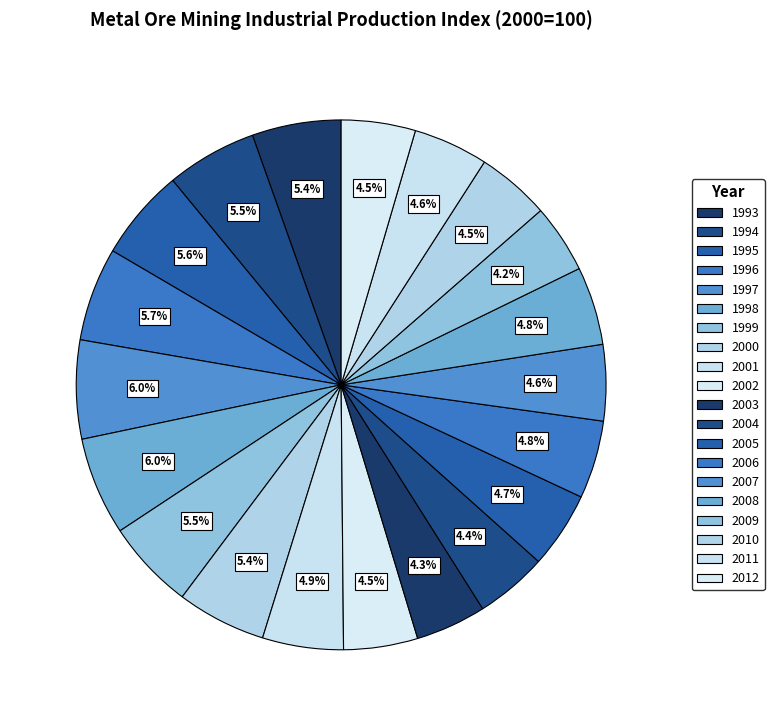

To the nearest percent, what portion does 1993 represent?

5%